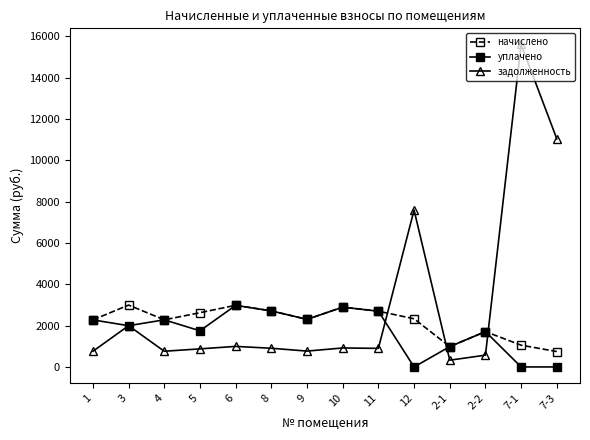

What is the difference between the highest and lowest values at 2-2?

1140.8